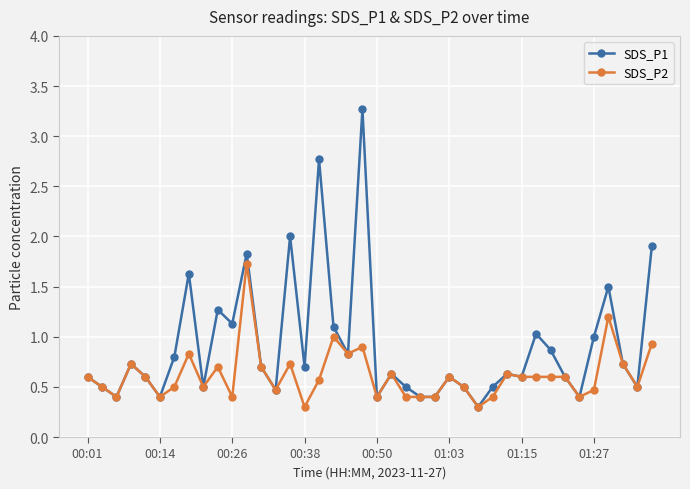

Rank the series by their maximum value, from lowest to highest.

SDS_P2, SDS_P1